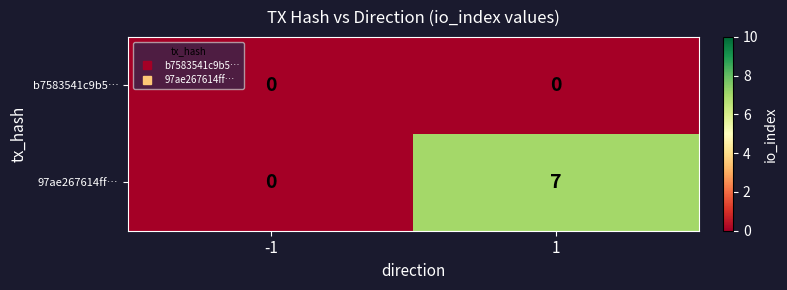

Reading left to right, list all the values displayed in this chart.

b7583541c9b5…: -1=0	1=0
97ae267614ff…: -1=0	1=7